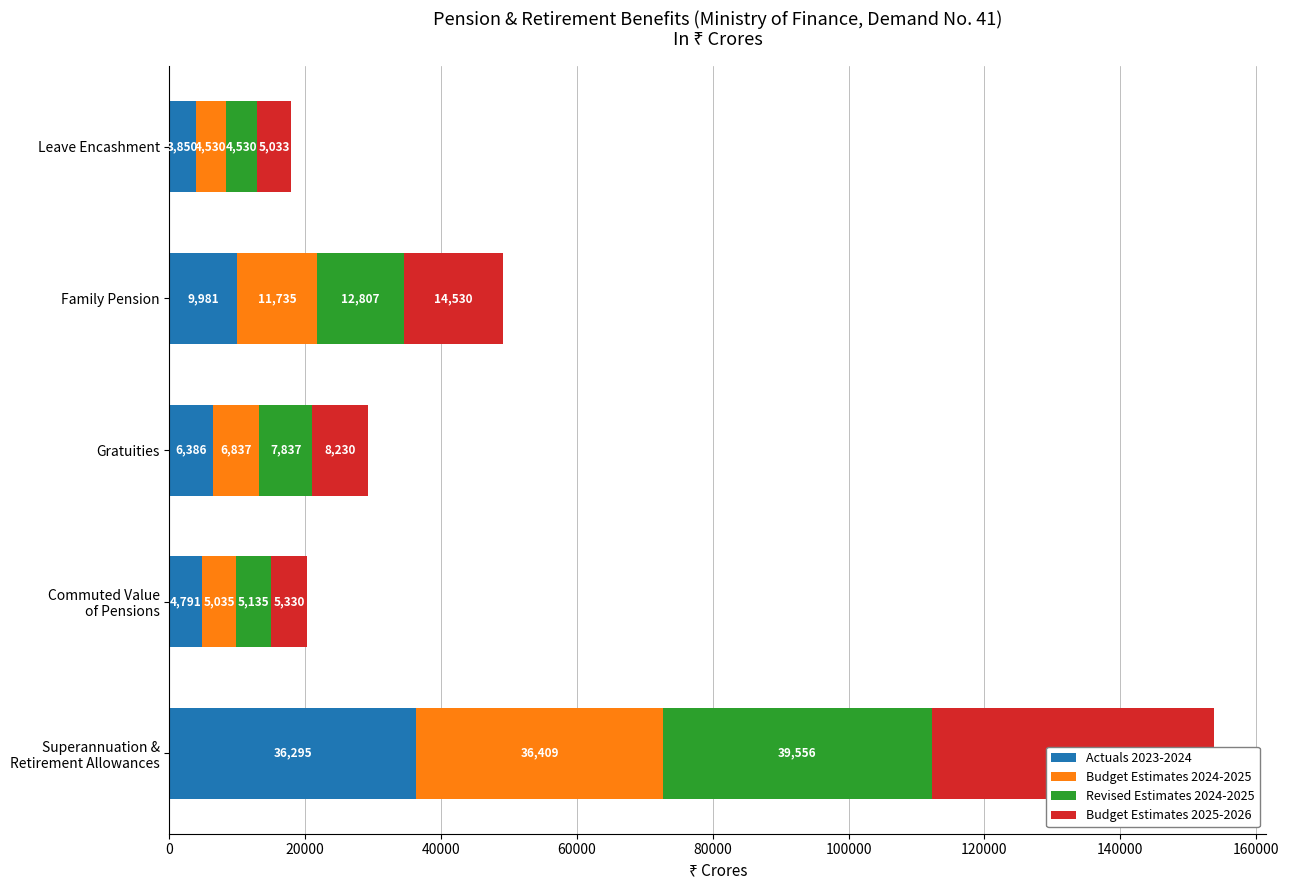

How many values in the Budget Estimates 2025-2026 series exceed 8230?

2